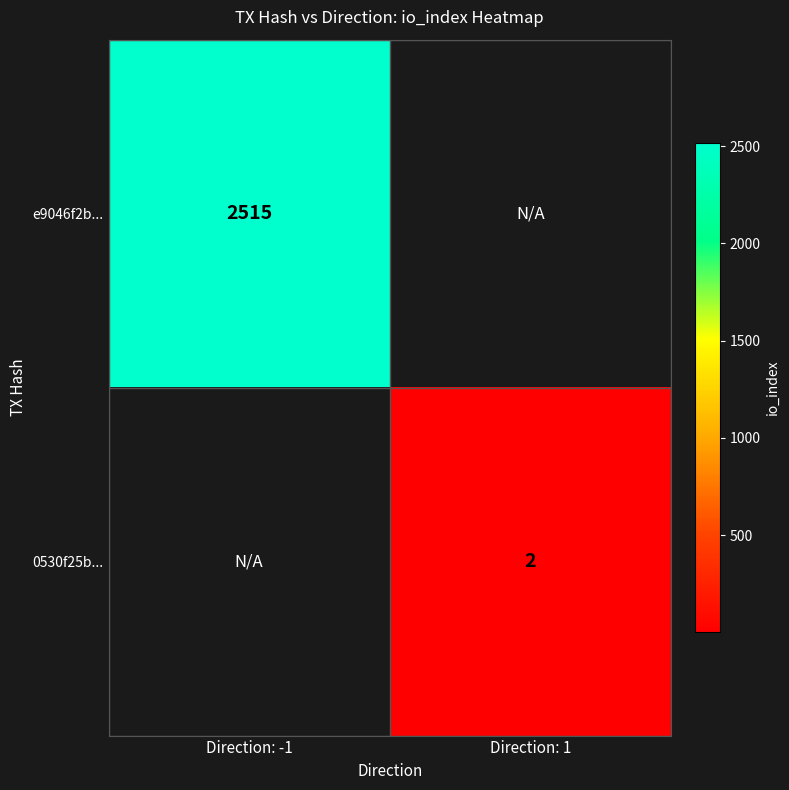

The 0530f25b... series shows 2 at Direction: 1. True or false?

True